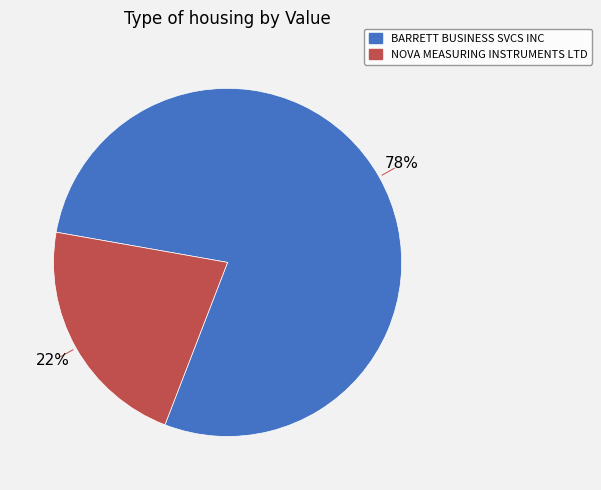

Combined, do NOVA MEASURING INSTRUMENTS LTD and BARRETT BUSINESS SVCS INC account for over 50%?

Yes